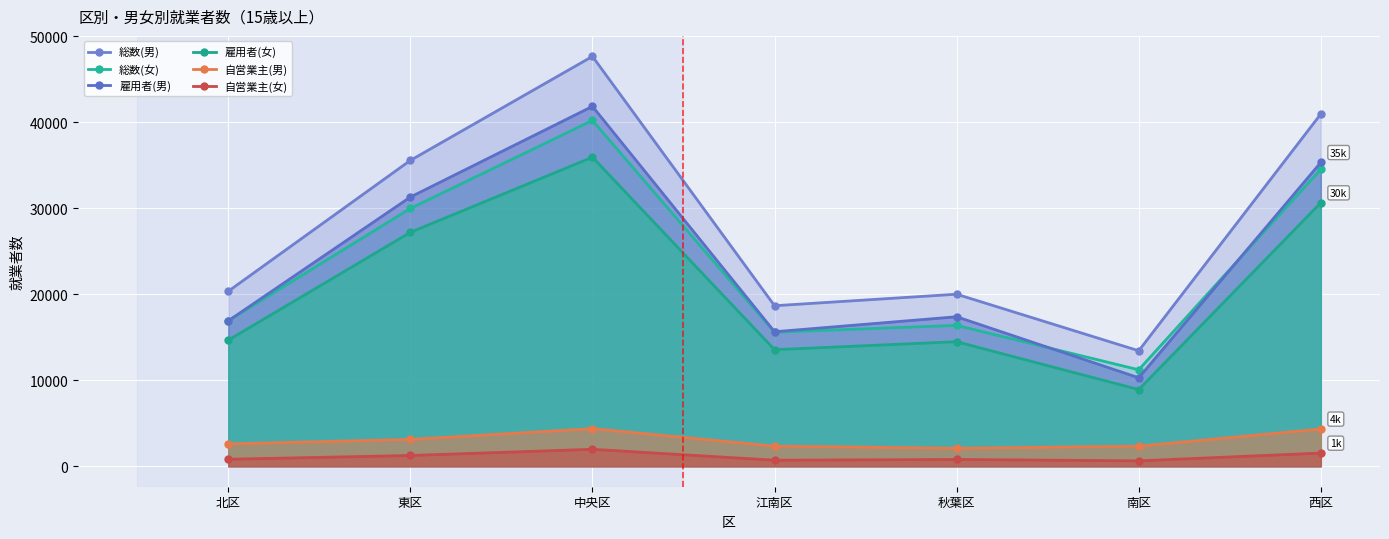

True or false: 自営業主(女) has a value of 1248 at 東区.

True